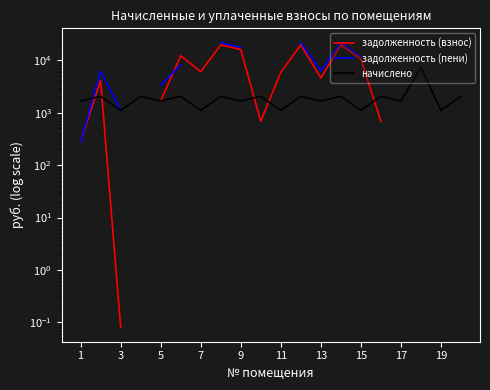

At 19, list the series in order from smallest to largest.

задолженность (взнос), задолженность (пени), начислено